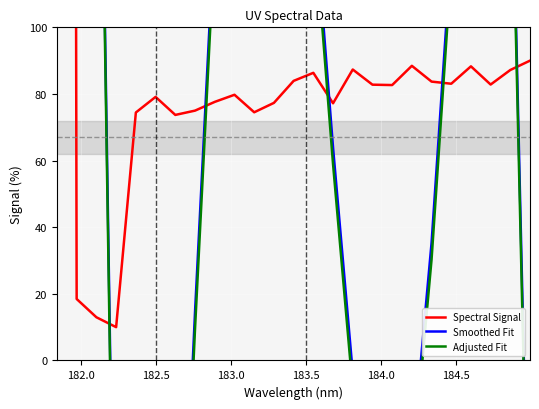

How many positive values does the Adjusted Fit series have?

16